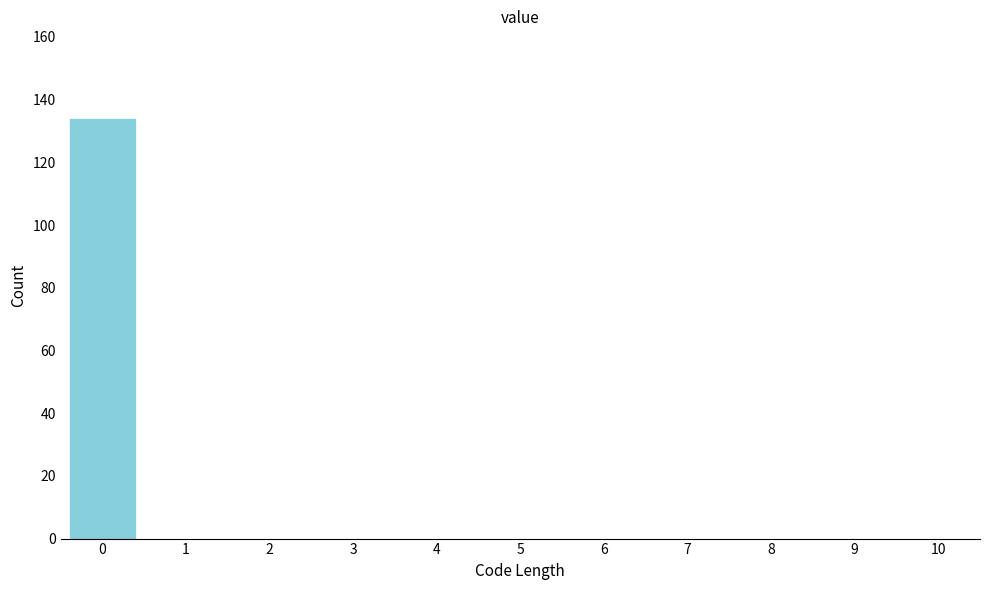

Reading left to right, transcribe this chart: for each bar, give the range it covers on the x-axis and its height. The values are not printed on the chart, so give them approximately, as read against the axis.

-0.5 to 0.5: 134
0.5 to 1.5: 0
1.5 to 2.5: 0
2.5 to 3.5: 0
3.5 to 4.5: 0
4.5 to 5.5: 0
5.5 to 6.5: 0
6.5 to 7.5: 0
7.5 to 8.5: 0
8.5 to 9.5: 0
9.5 to 10.5: 0